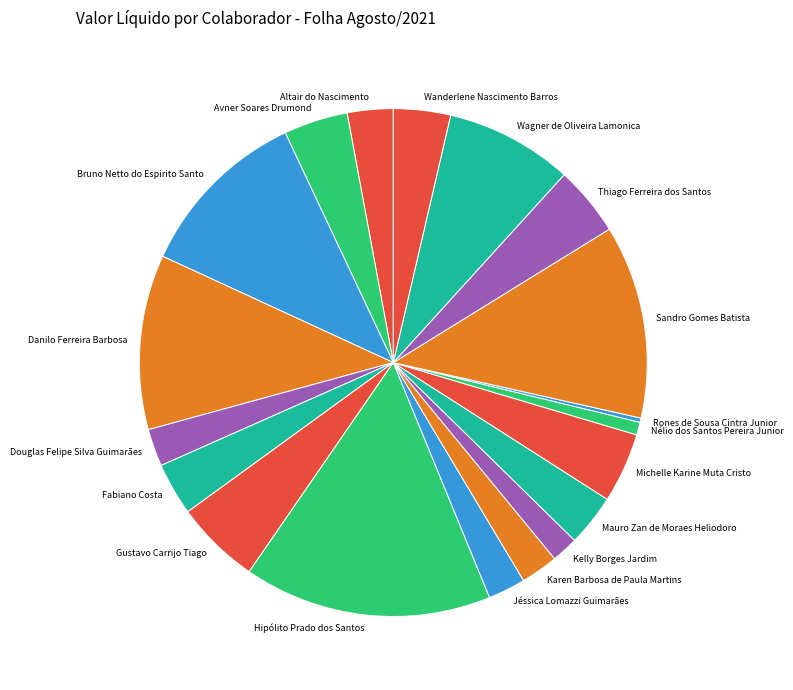

Is it true that Danilo Ferreira Barbosa is 11% of the pie?

True